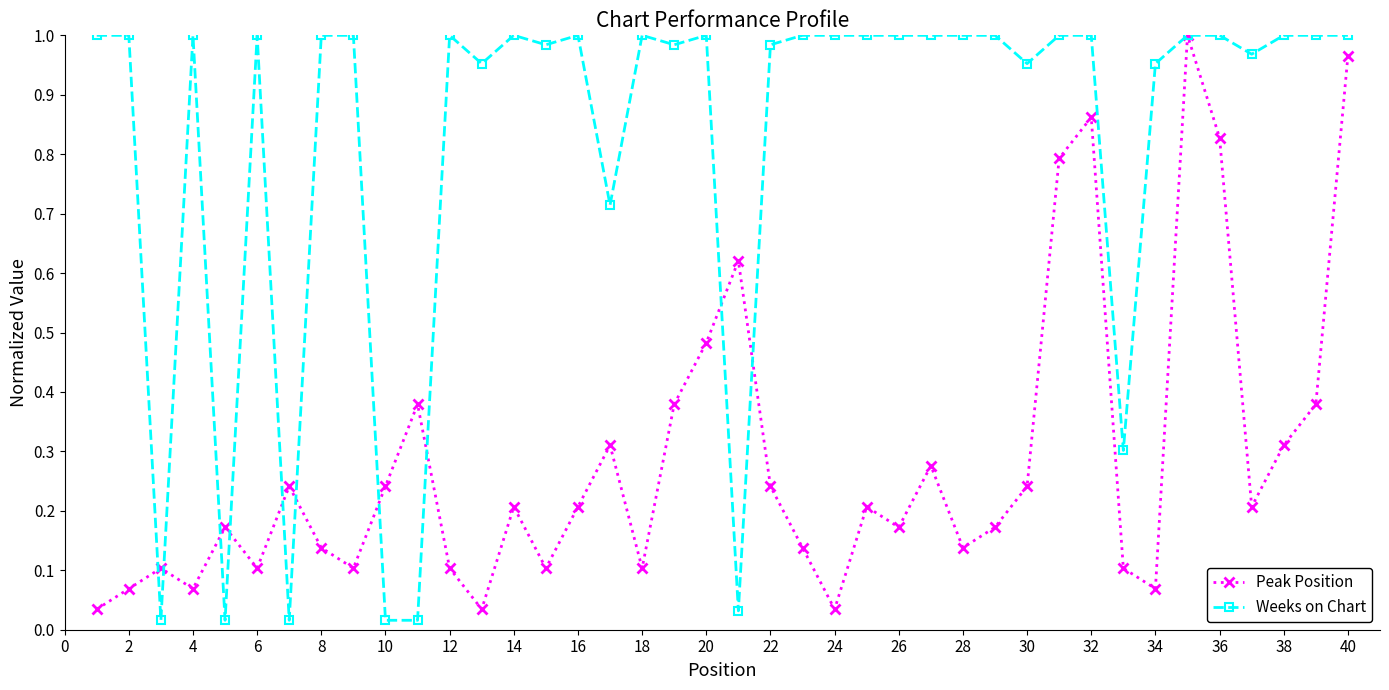

Rank the series by their average value, from lowest to highest.

Peak Position, Weeks on Chart